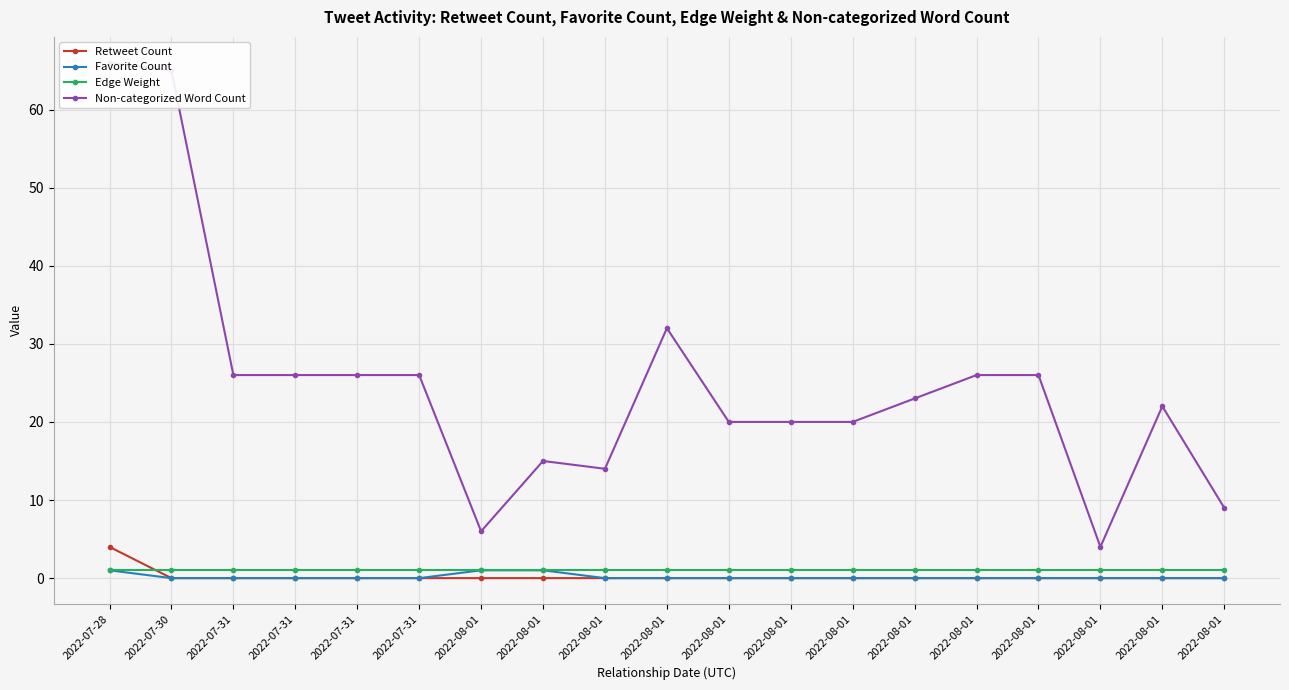

What is the spread (max minus min) of values at 2022-08-01?

6